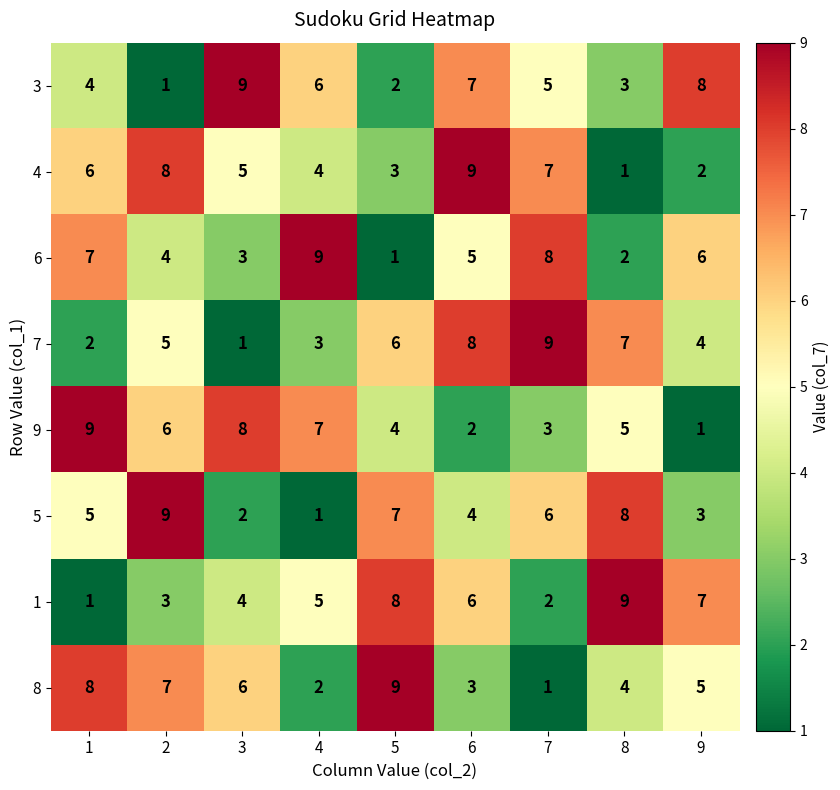

Count the 4 values in the range 3 to 7.

5